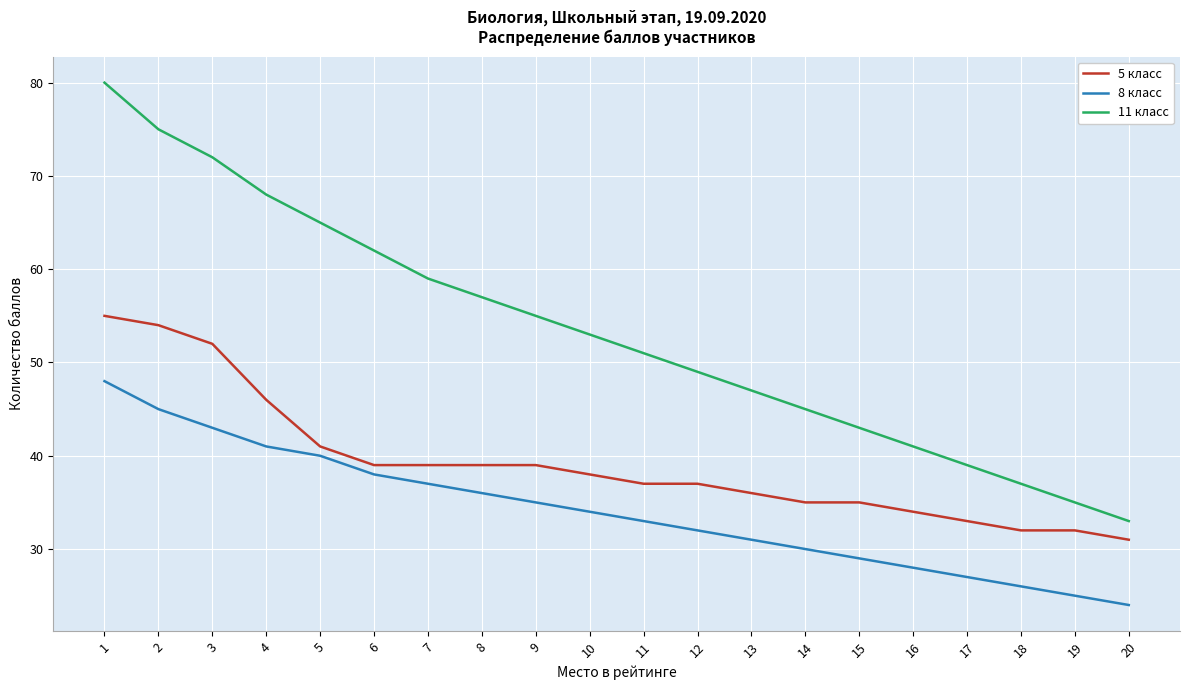

Is it true that 5 класс equals 39 at 8?

True